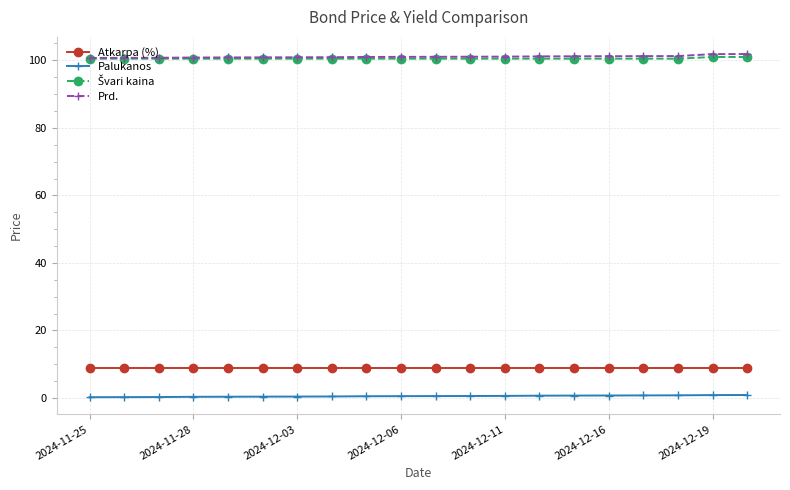

At how many categories does at least one series exceed 92?

20